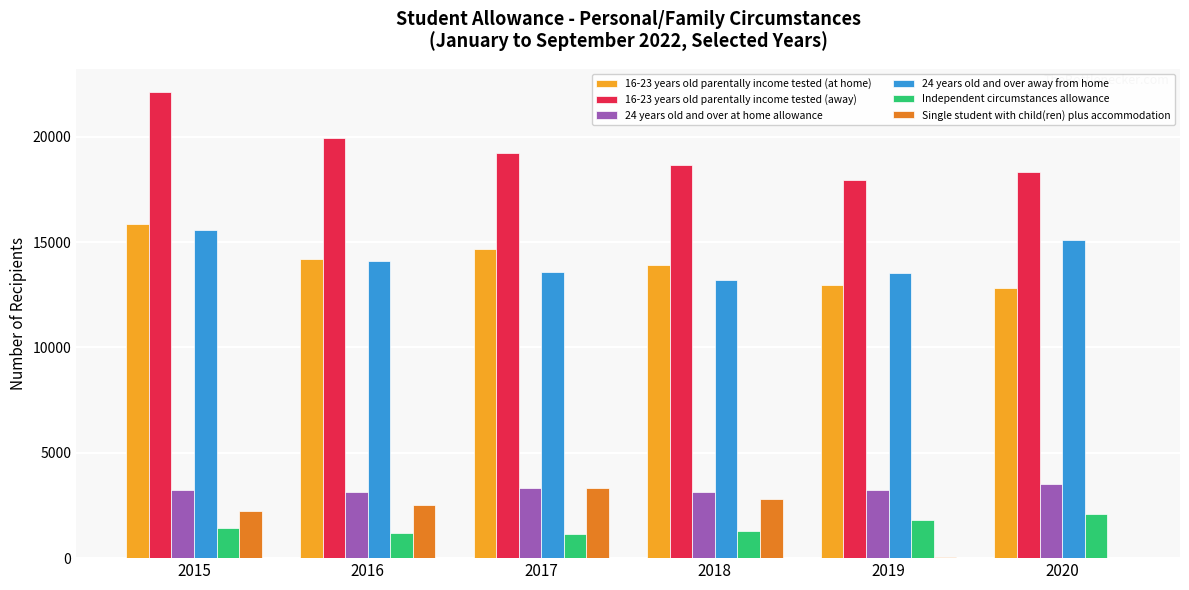

What is the greatest value displayed?

22110